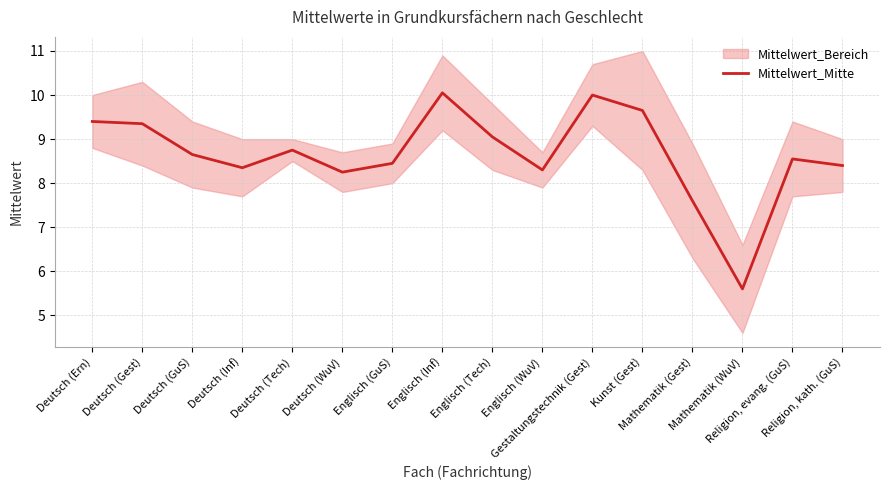

What is the difference between the second highest and minimum values?

4.4